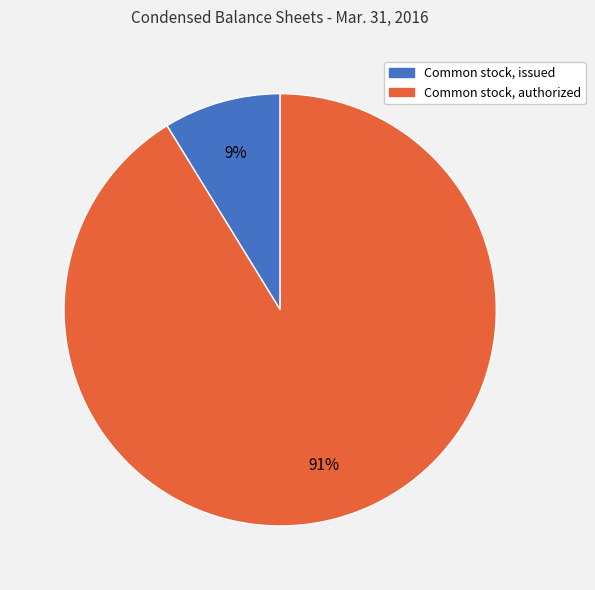

What percentage is the Common stock, authorized slice, to the nearest percent?

91%